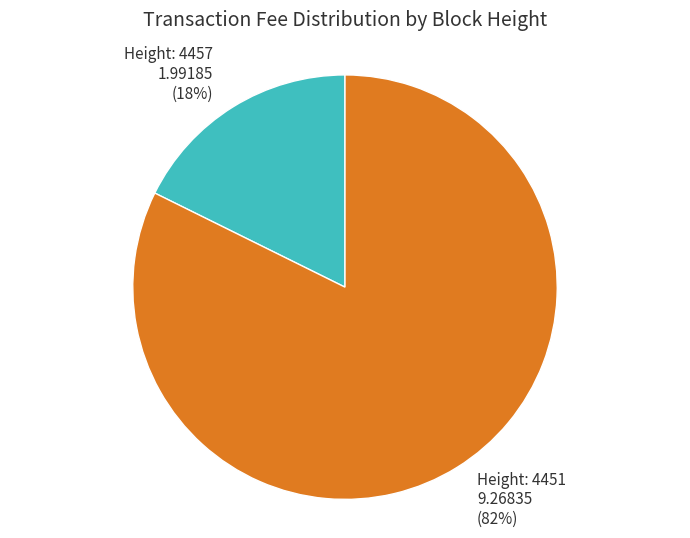

Does any single category account for the majority?

Yes